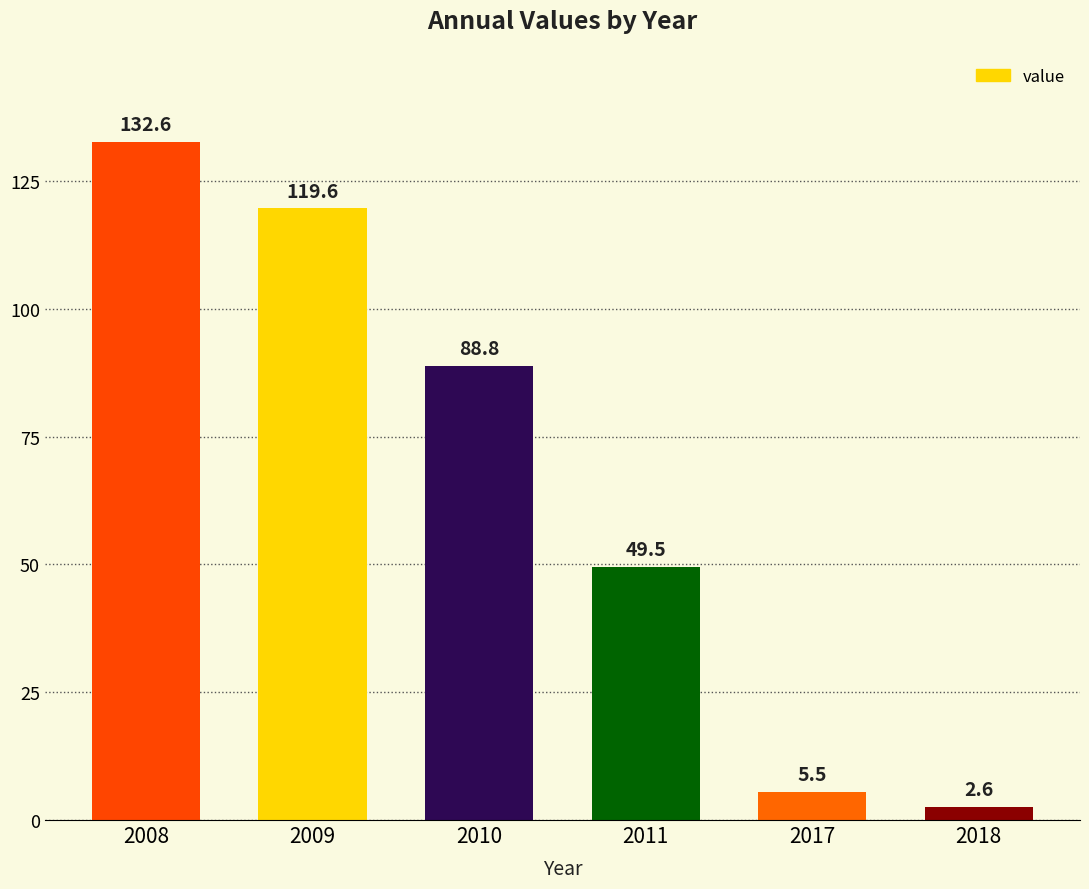

List the labels in order of value, largest first.

2008, 2009, 2010, 2011, 2017, 2018